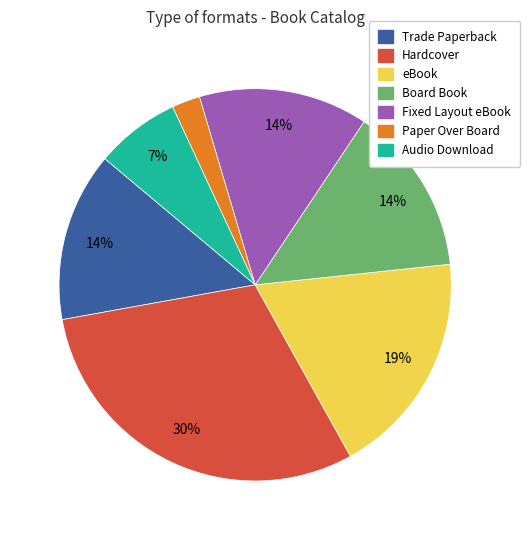

True or false: Board Book accounts for 8% of the total.

False